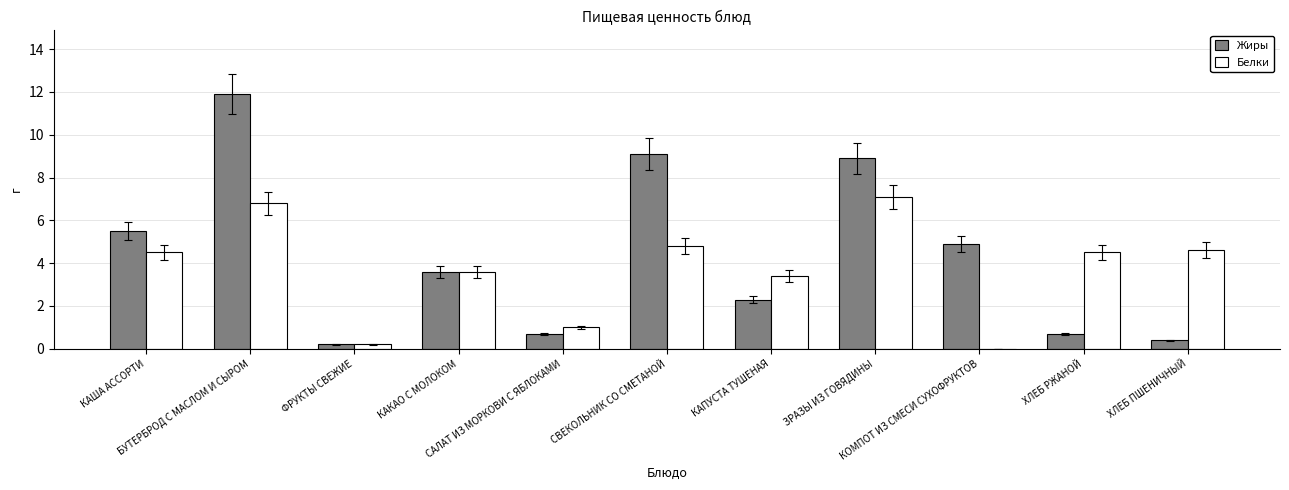

What is the greatest value displayed?

11.9